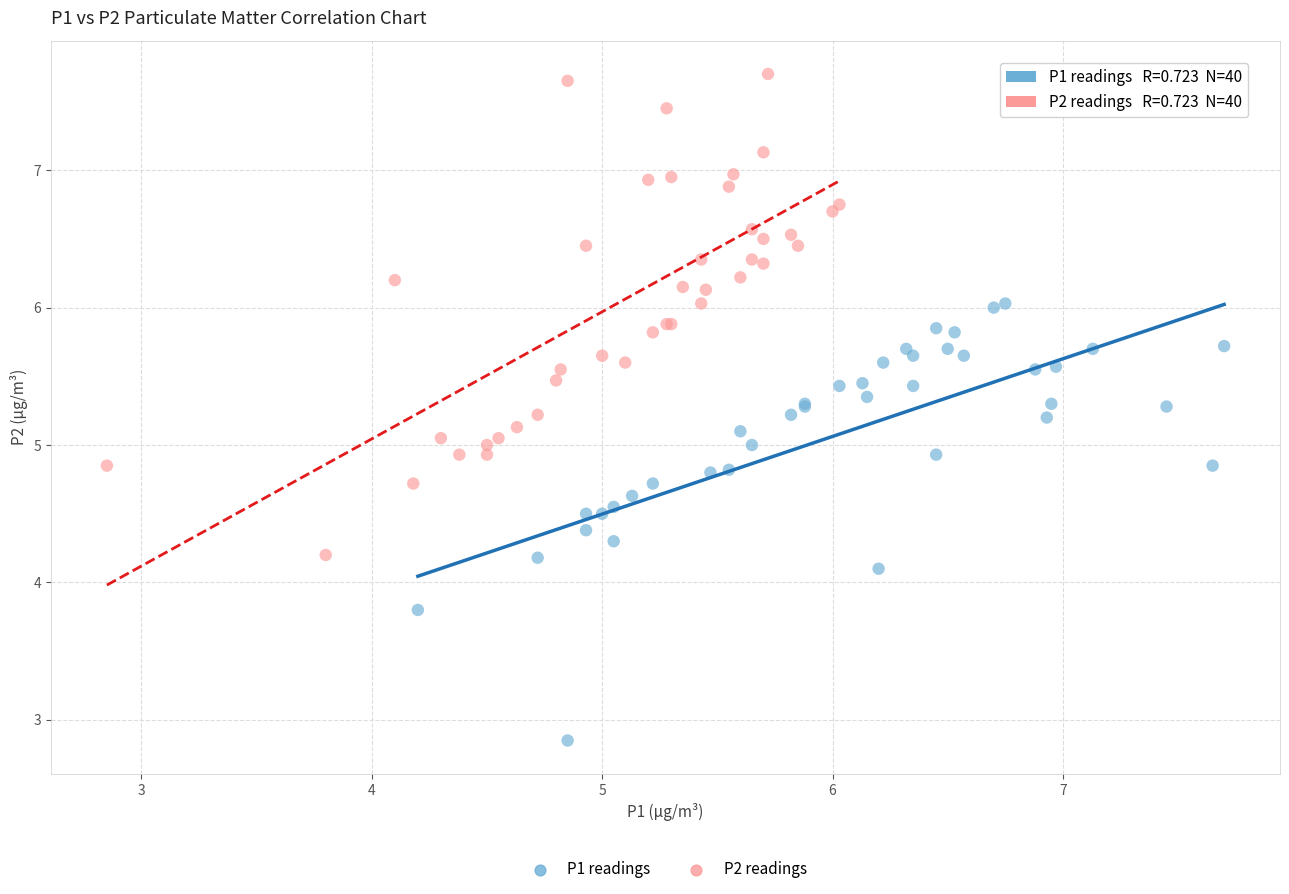

Which series has the widest spread of Y values?

P2 readings